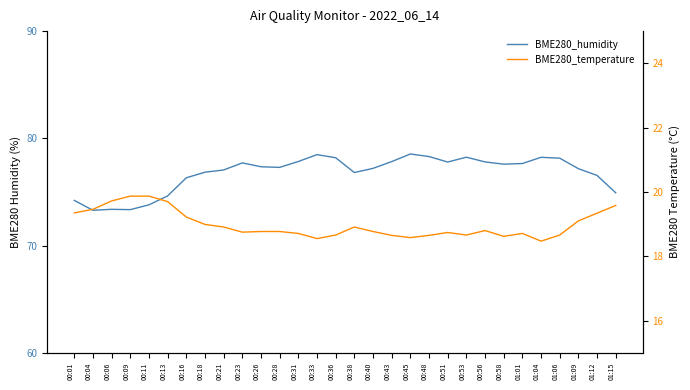

At which label does BME280_humidity first exceed 77?

00:21